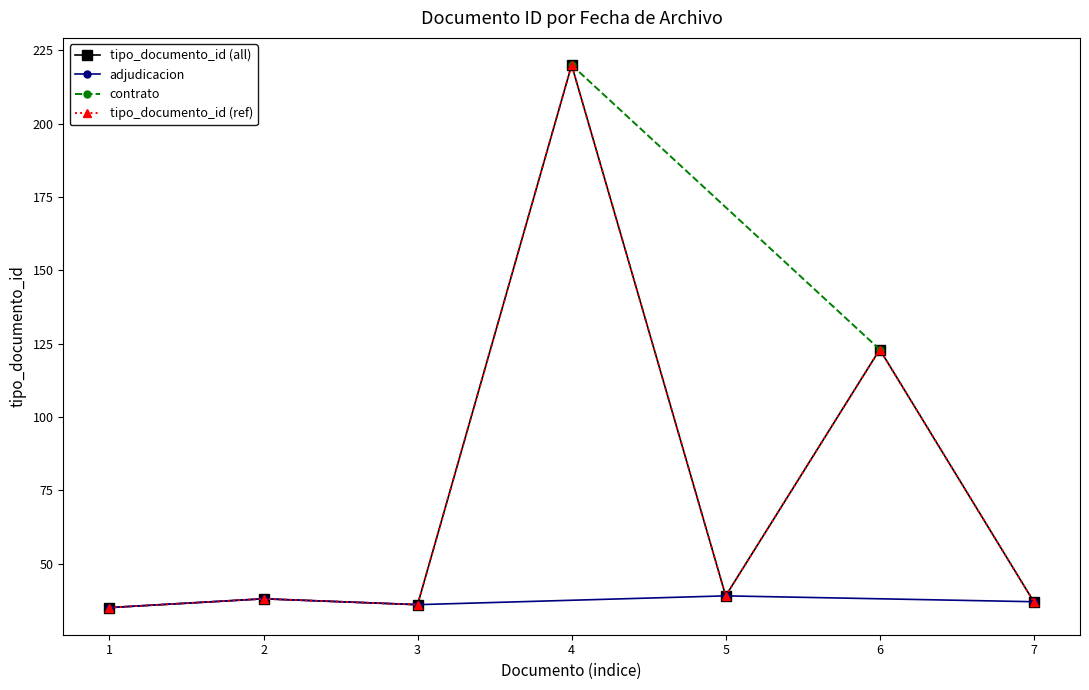

What is the ratio of the value at 6 to the value at 7?

3.3